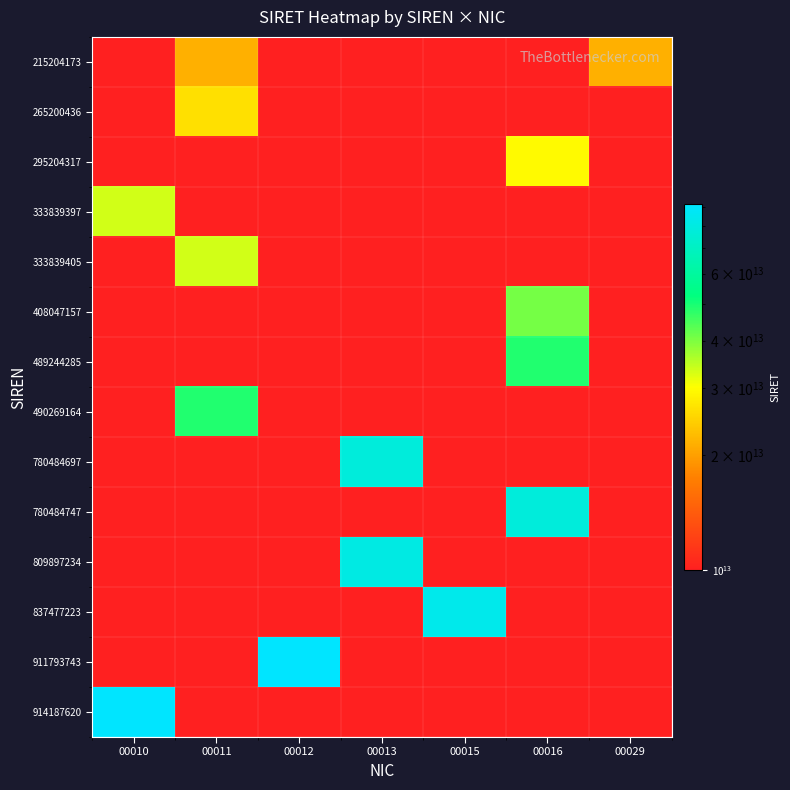

Which series has the largest range (max minus min)?

914187620